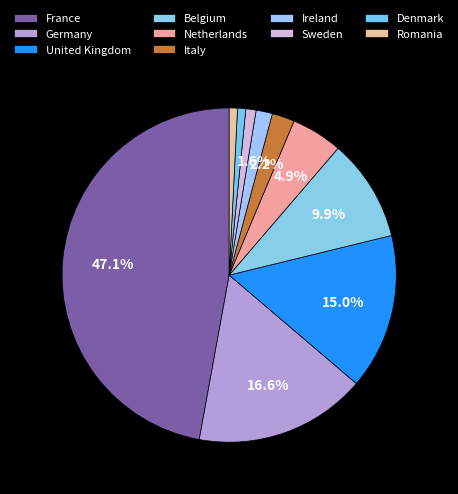

What is the change in value from United Kingdom to Romania?

-14.1